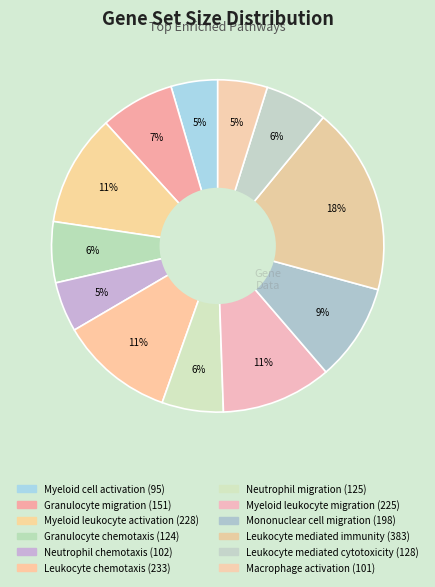

How much of the chart is everything except Neutrophil chemotaxis?

95.1%